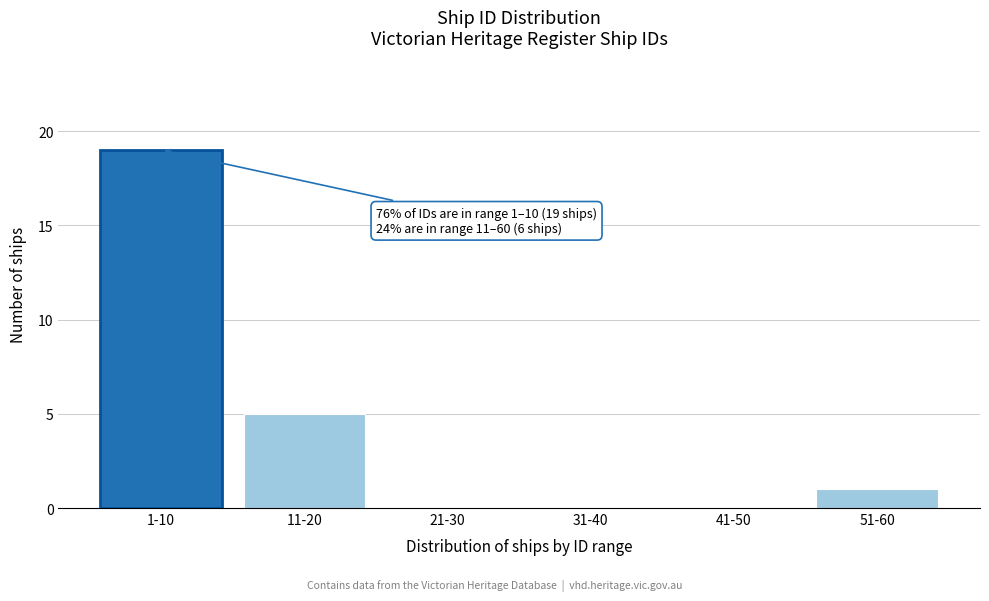

Reading left to right, what are all the values shown in this chart?

1-10=19	11-20=5	21-30=0	31-40=0	41-50=0	51-60=1